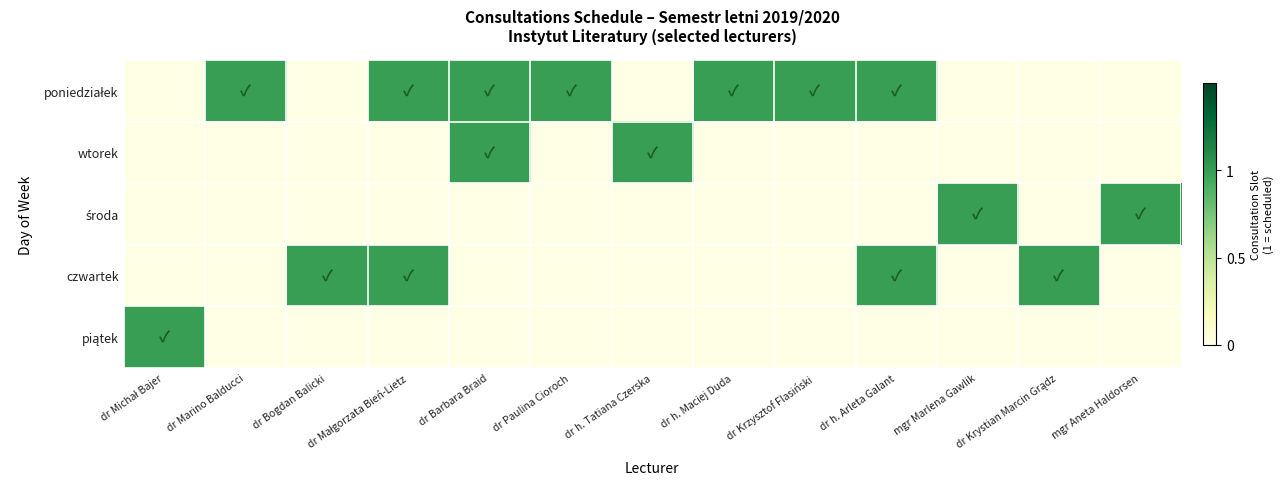

What is the difference between the highest and lowest values at dr Krystian Marcin Grądz?

1